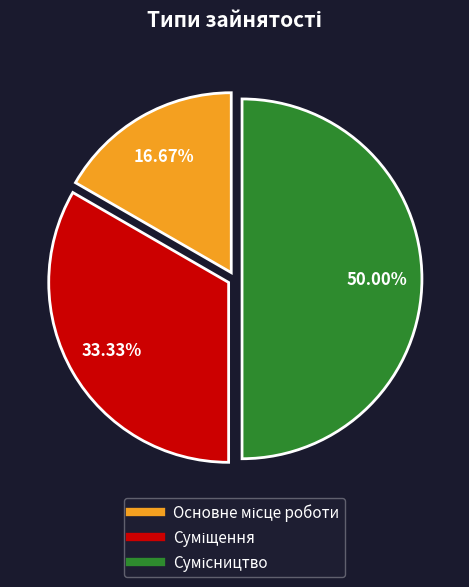

What is the smallest slice in the pie chart?

Основне місце роботи